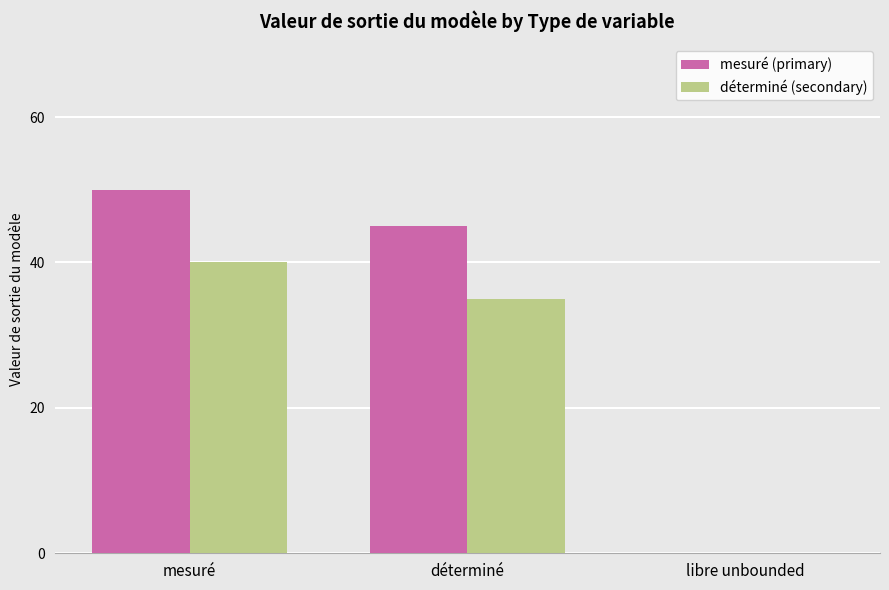

Between déterminé and libre unbounded, which series saw the biggest shift?

mesuré (primary)